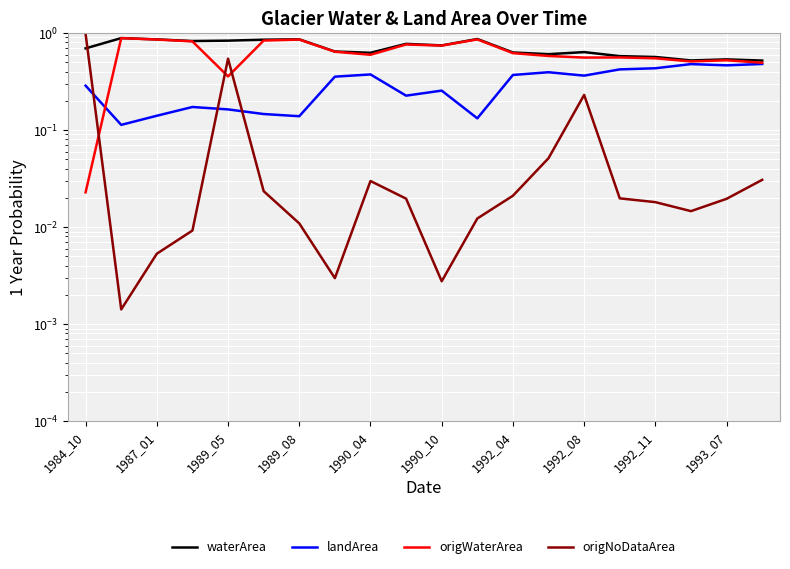

At how many categories does at least one series exceed 0?

20